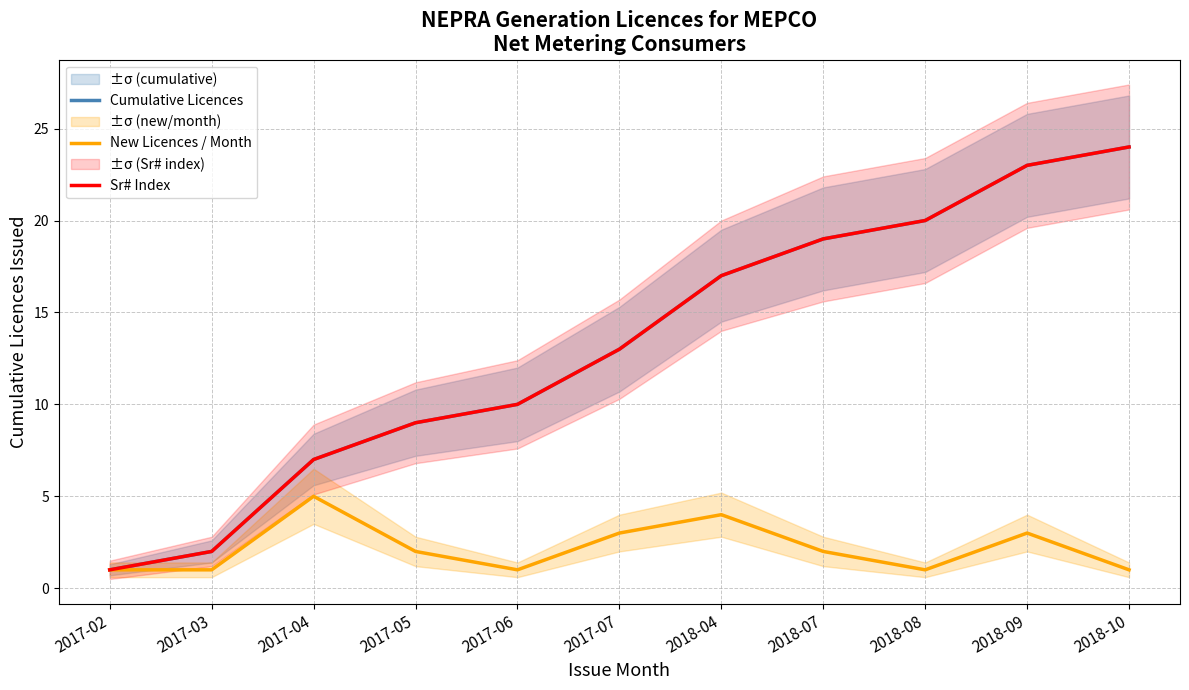

Is it true that Cumulative Licences equals 13 at 2017-07?

True